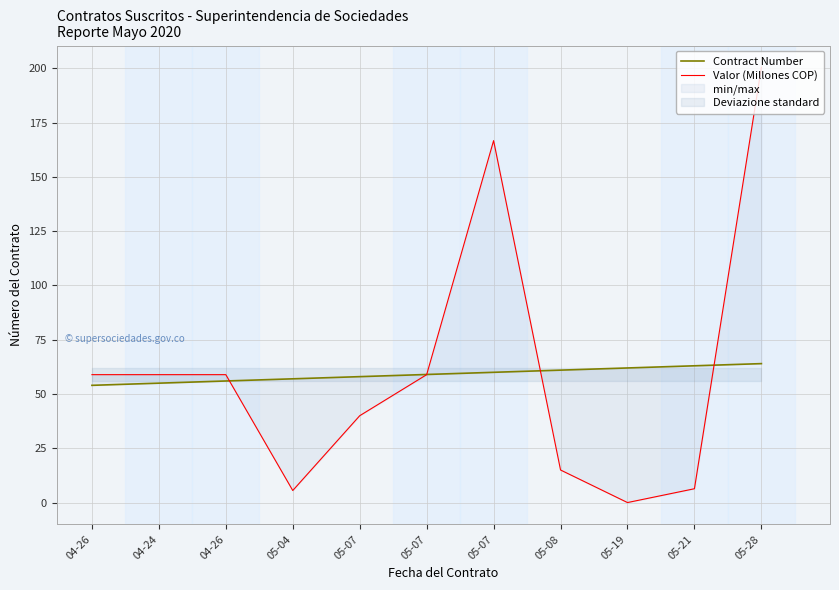

Reading left to right, list all the values displayed in this chart.

Contract Number: 04-26=54.0	04-24=55.0	04-26=56.0	05-04=57.0	05-07=58.0	05-07=59.0	05-07=60.0	05-08=61.0	05-19=62.0	05-21=63.0	05-28=64.0
Valor (Millones COP): 04-26=58.9	04-24=58.9	04-26=58.9	05-04=5.5	05-07=40.0	05-07=58.9	05-07=166.7	05-08=15.0	05-19=0.0	05-21=6.4	05-28=200.5